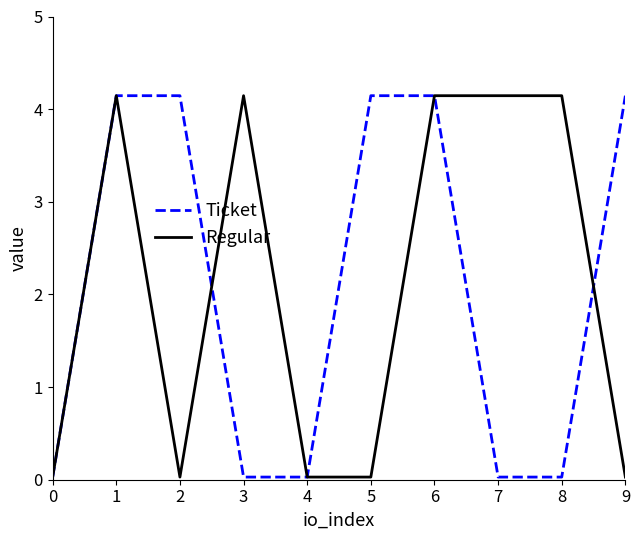

Which series changed the most between 6 and 9?

Regular